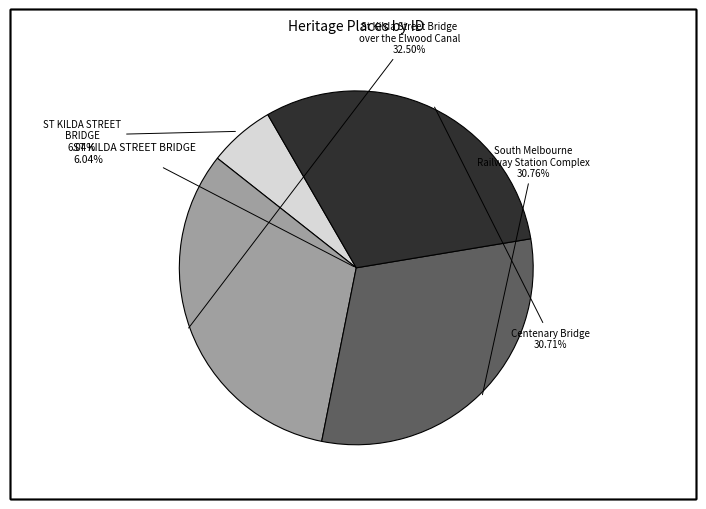

What percentage is NOT represented by St Kilda Street Bridge over the Elwood Canal?

67.5%